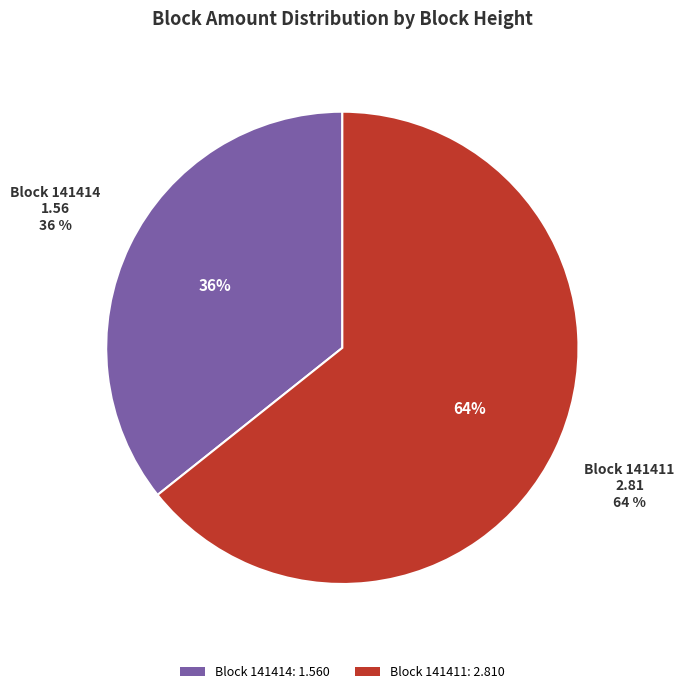

How many segments does this pie chart have?

2